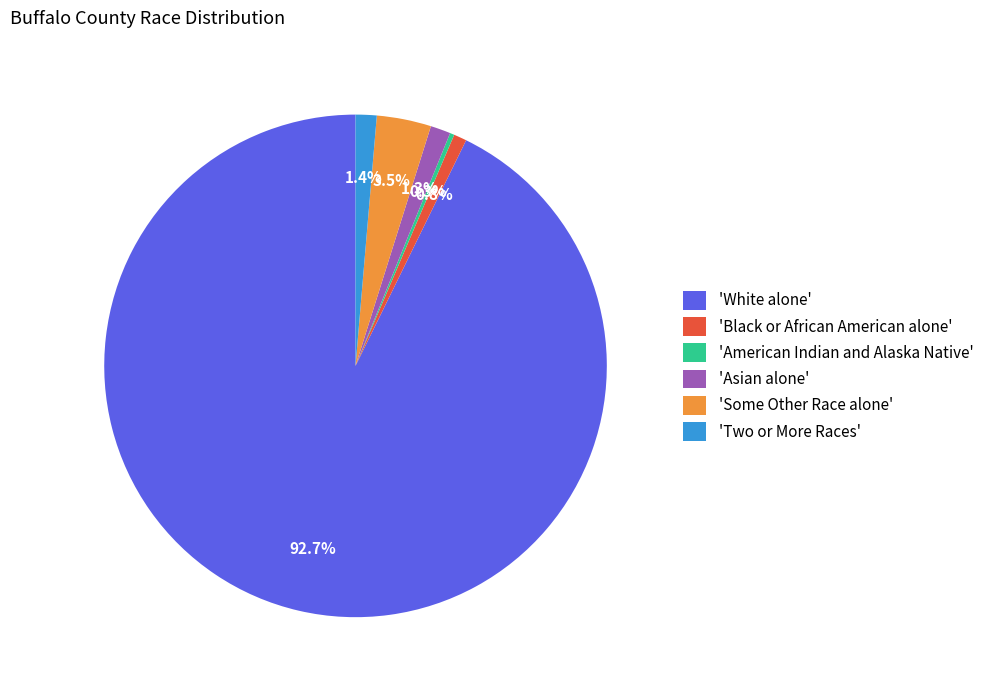

How much of the chart is everything except 'White alone'?

7.3%